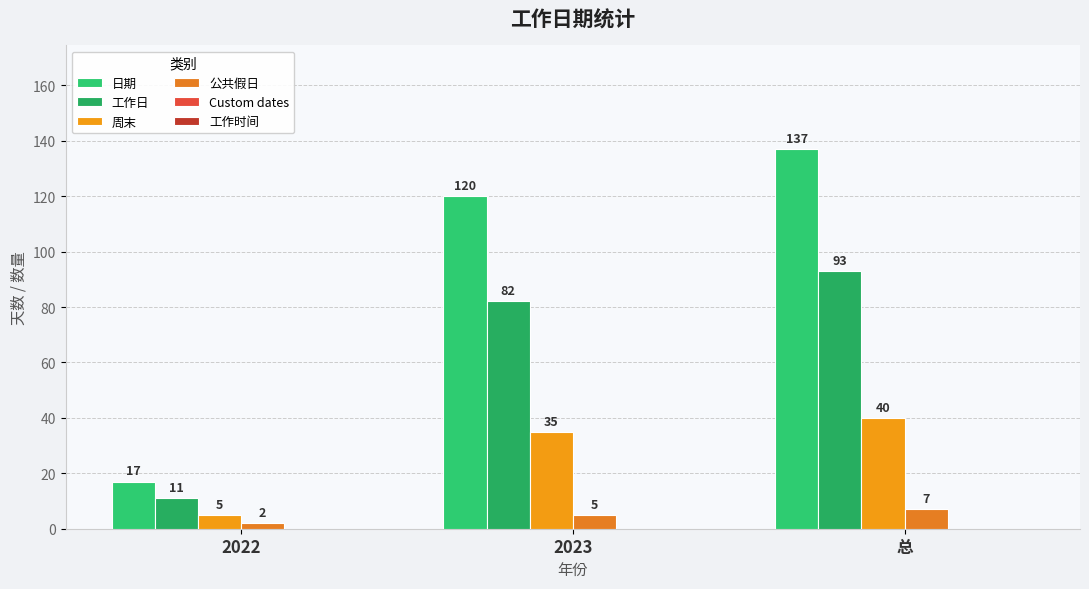

Does the chart contain any negative values?

No